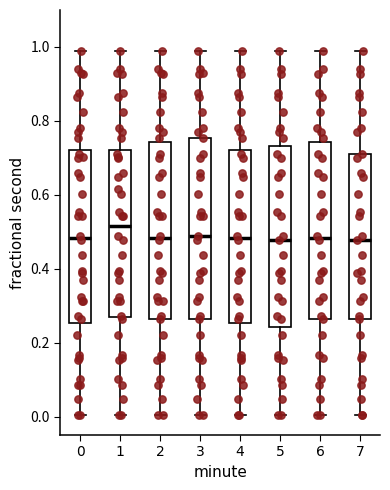

Reading left to right, read every box against the y-axis: the position of its median line, the range the box covers, and the ends of its whiskers. The values are not printed on the chart, so give them approximately, as read against the axis.

0: median 0.48, box 0.26 to 0.72, whiskers 0.00 to 0.98
1: median 0.52, box 0.26 to 0.72, whiskers 0.00 to 0.98
2: median 0.48, box 0.26 to 0.74, whiskers 0.00 to 0.98
3: median 0.48, box 0.26 to 0.76, whiskers 0.00 to 0.98
4: median 0.48, box 0.26 to 0.72, whiskers 0.00 to 0.98
5: median 0.48, box 0.24 to 0.74, whiskers 0.00 to 0.98
6: median 0.48, box 0.26 to 0.74, whiskers 0.00 to 0.98
7: median 0.48, box 0.26 to 0.72, whiskers 0.00 to 0.98